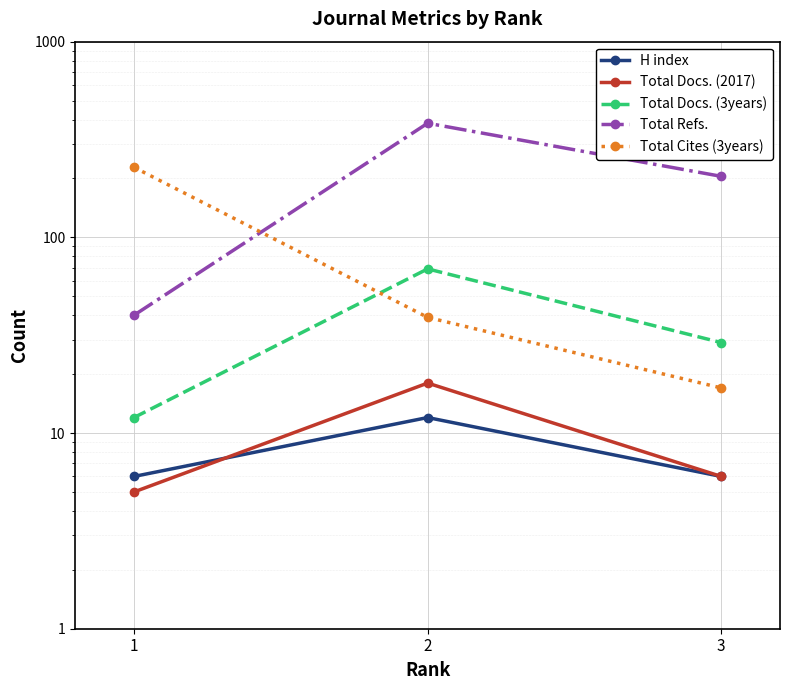

Is this an area chart (filled region under the line)?

No